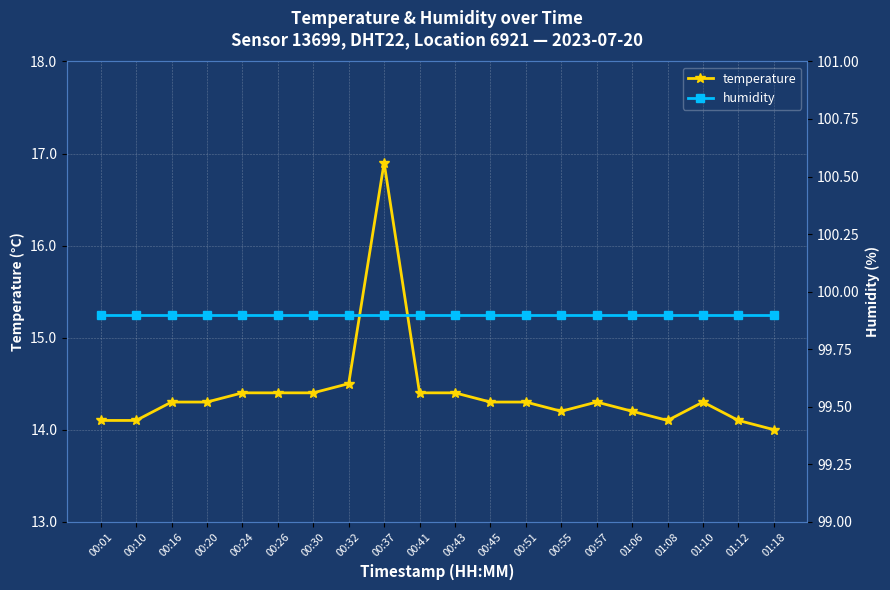

What is the minimum value for temperature?

14.0